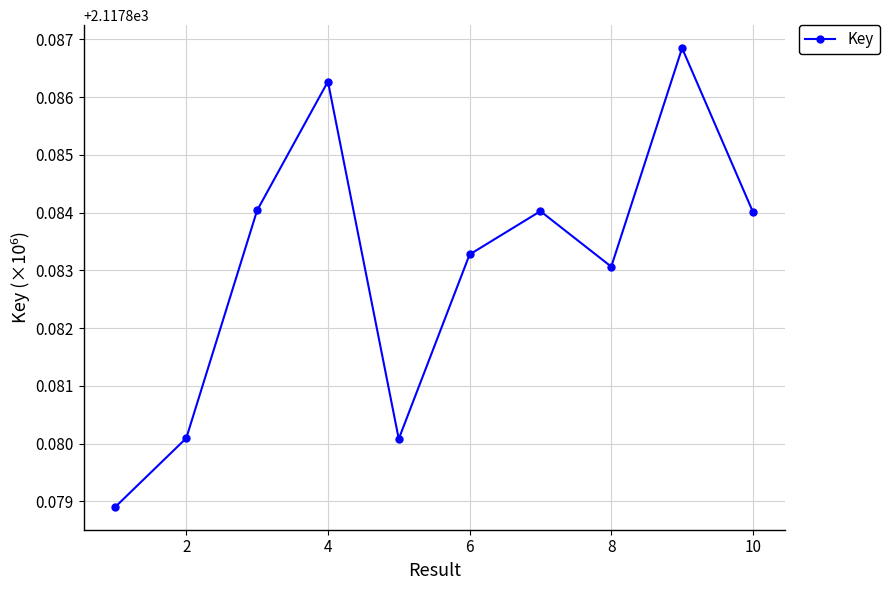

Count the values in the range 2117 to 2118.

10